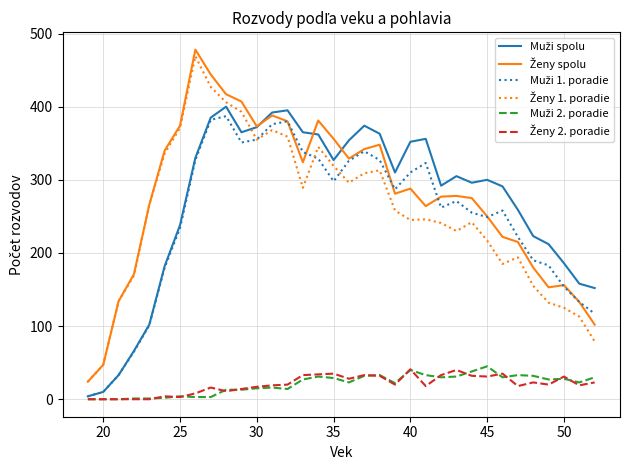

How many lines are shown in the chart?

6